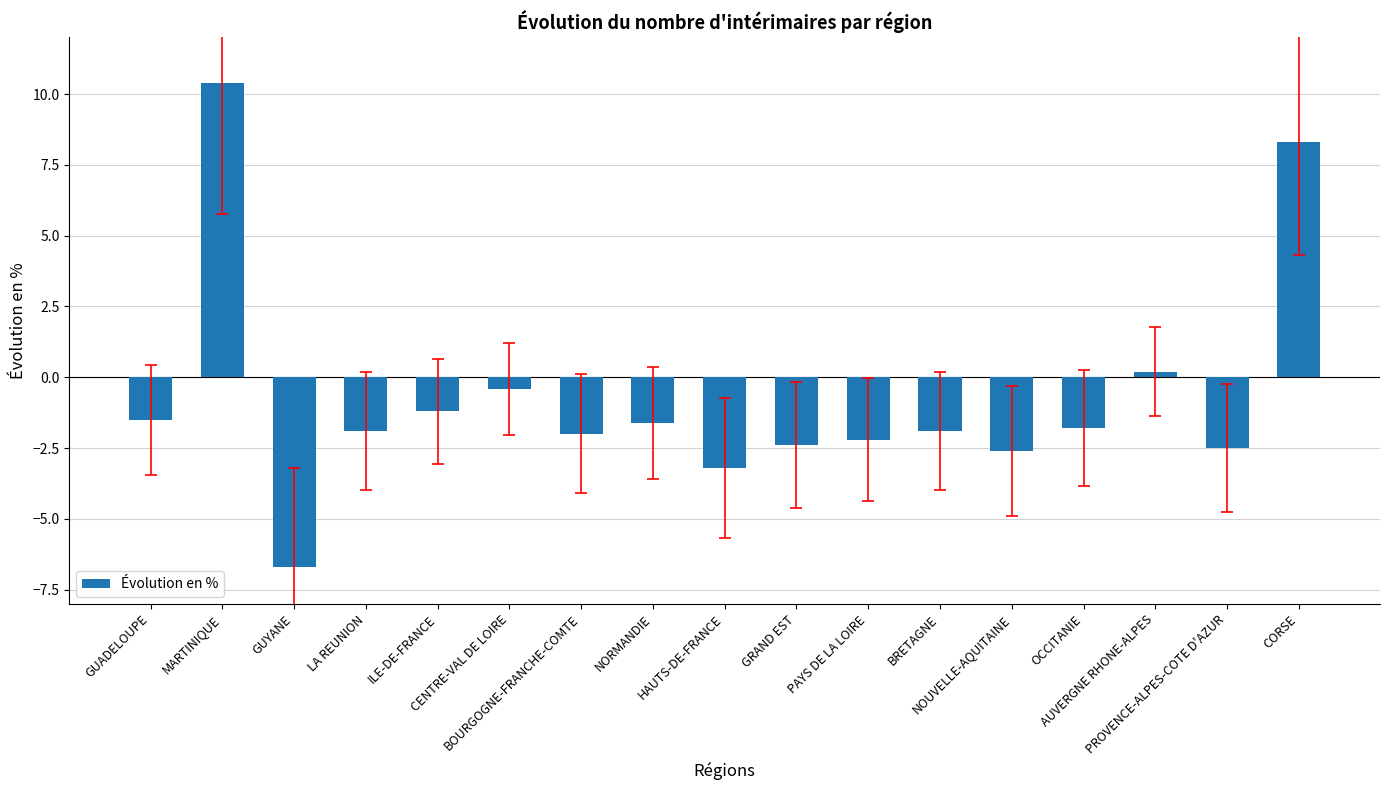

Count the number of data series in this chart.

1